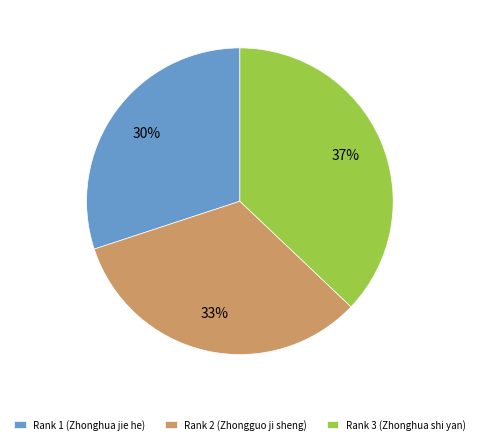

Is the sum of Rank 3 (Zhonghua shi yan) and Rank 2 (Zhongguo ji sheng) greater than half?

Yes